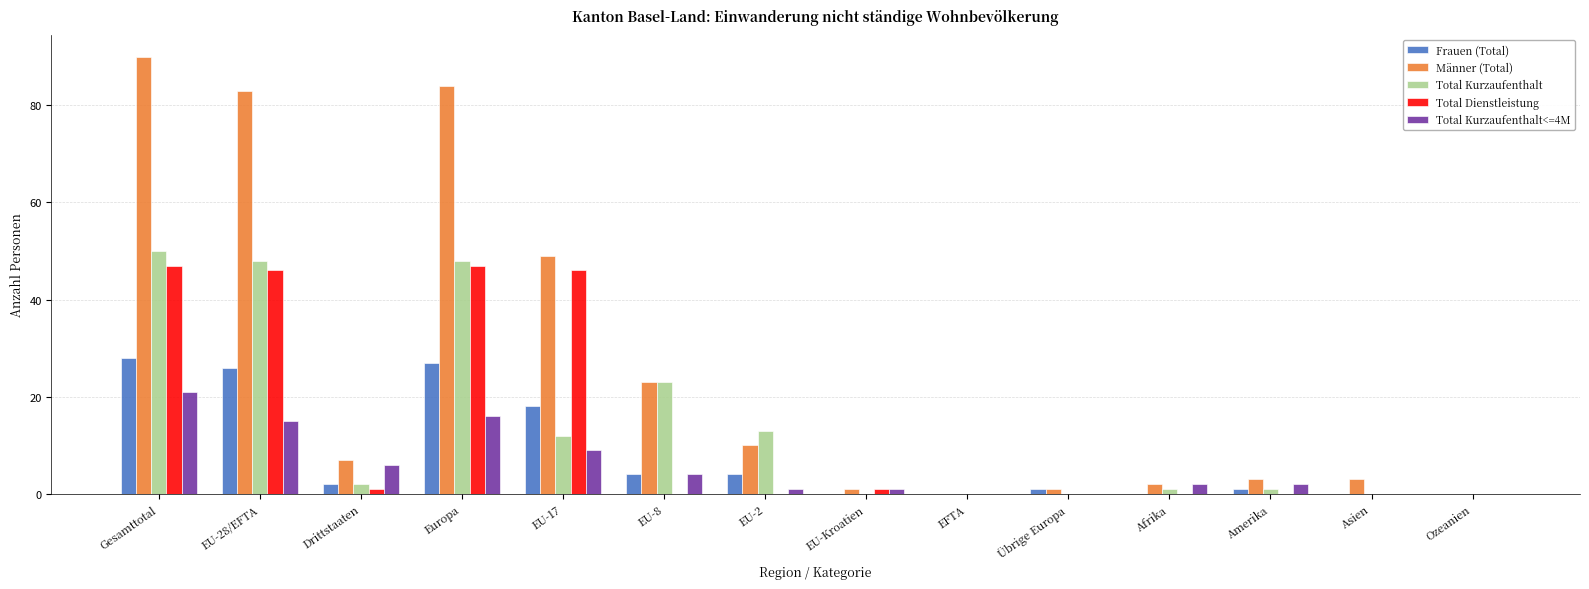

Reading left to right, what are all the values shown in this chart?

Frauen (Total): Gesamttotal=28	EU-28/EFTA=26	Drittstaaten=2	Europa=27	EU-17=18	EU-8=4	EU-2=4	EU-Kroatien=0	EFTA=0	Übrige Europa=1	Afrika=0	Amerika=1	Asien=0	Ozeanien=0
Männer (Total): Gesamttotal=90	EU-28/EFTA=83	Drittstaaten=7	Europa=84	EU-17=49	EU-8=23	EU-2=10	EU-Kroatien=1	EFTA=0	Übrige Europa=1	Afrika=2	Amerika=3	Asien=3	Ozeanien=0
Total Kurzaufenthalt: Gesamttotal=50	EU-28/EFTA=48	Drittstaaten=2	Europa=48	EU-17=12	EU-8=23	EU-2=13	EU-Kroatien=0	EFTA=0	Übrige Europa=0	Afrika=1	Amerika=1	Asien=0	Ozeanien=0
Total Dienstleistung: Gesamttotal=47	EU-28/EFTA=46	Drittstaaten=1	Europa=47	EU-17=46	EU-8=0	EU-2=0	EU-Kroatien=1	EFTA=0	Übrige Europa=0	Afrika=0	Amerika=0	Asien=0	Ozeanien=0
Total Kurzaufenthalt<=4M: Gesamttotal=21	EU-28/EFTA=15	Drittstaaten=6	Europa=16	EU-17=9	EU-8=4	EU-2=1	EU-Kroatien=1	EFTA=0	Übrige Europa=0	Afrika=2	Amerika=2	Asien=0	Ozeanien=0